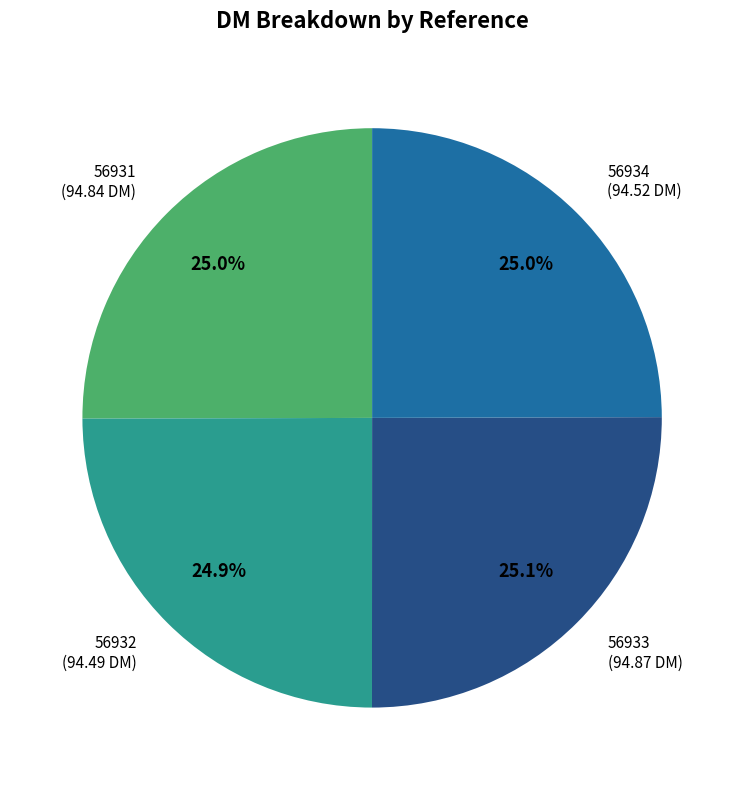

Does any single category account for the majority?

No